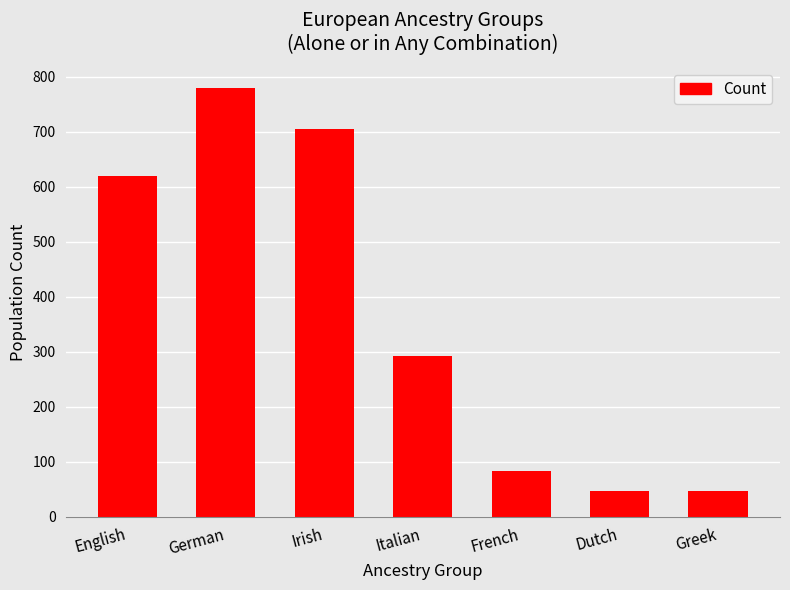

What is the difference between the values at Greek and Italian?

246